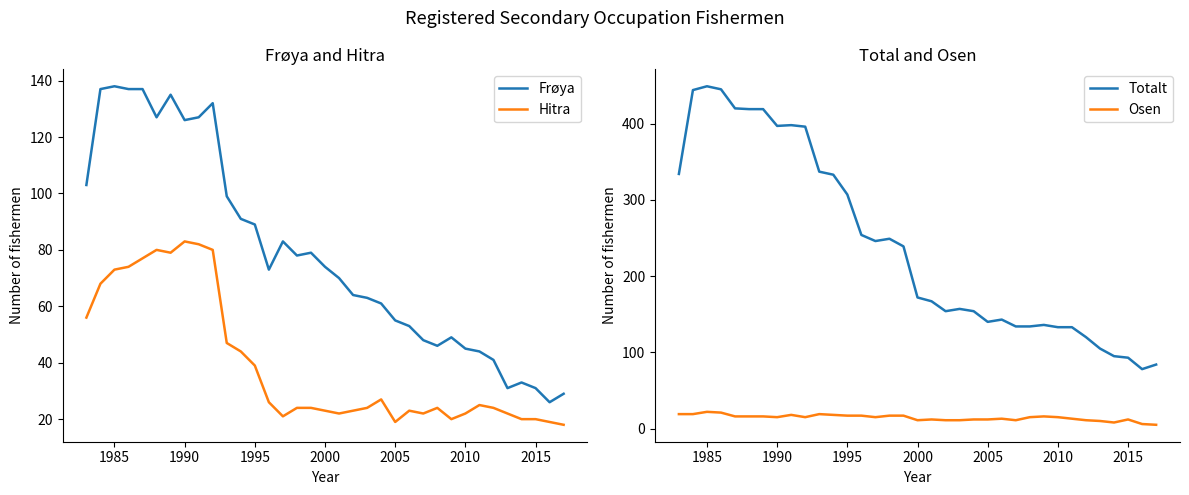

What is the average value of the Totalt series?

241